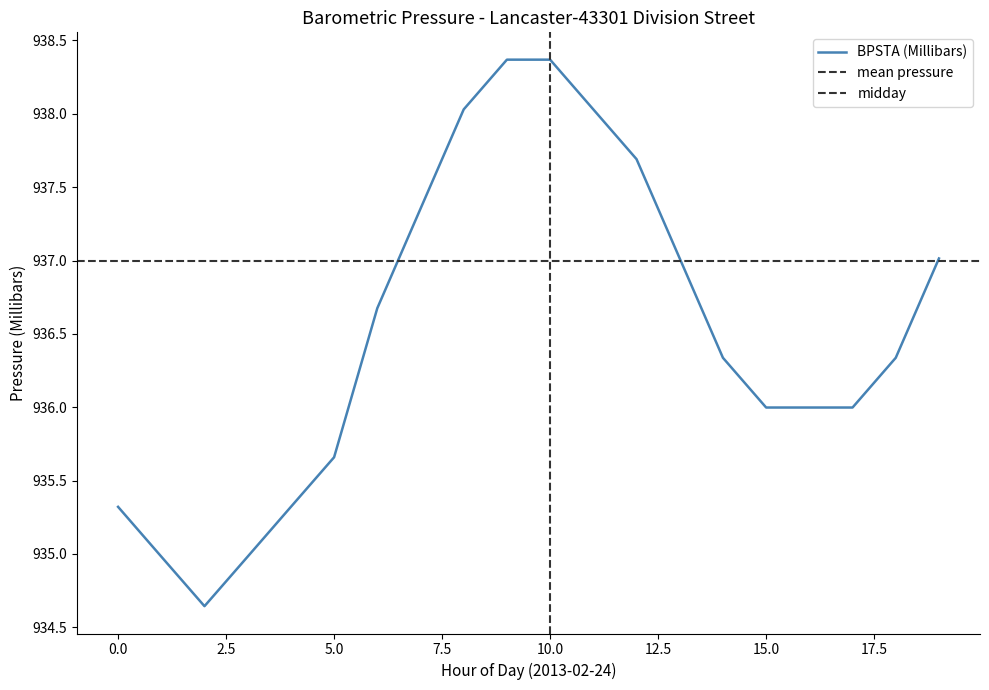

What is the maximum value shown in the chart?

938.4